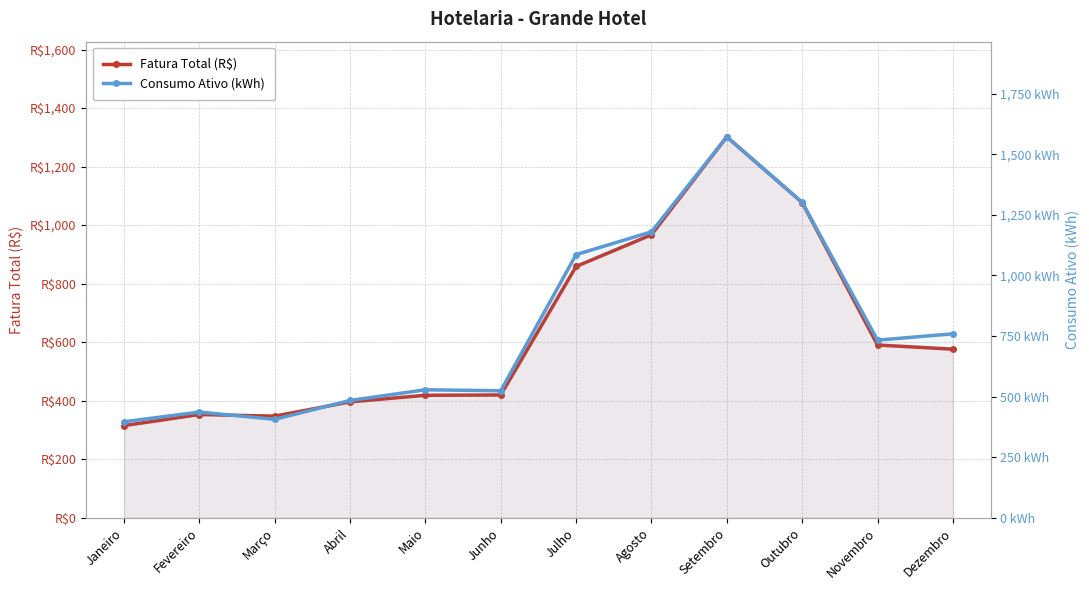

At Fevereiro, list the series in order from smallest to largest.

Fatura Total (R$), Consumo Ativo (kWh)